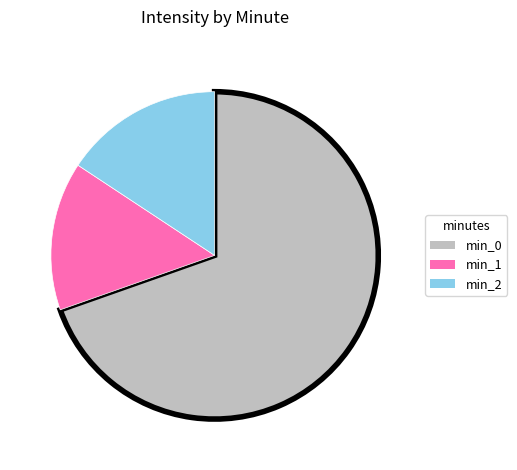

Rank the categories by value from highest to lowest.

min_0, min_2, min_1